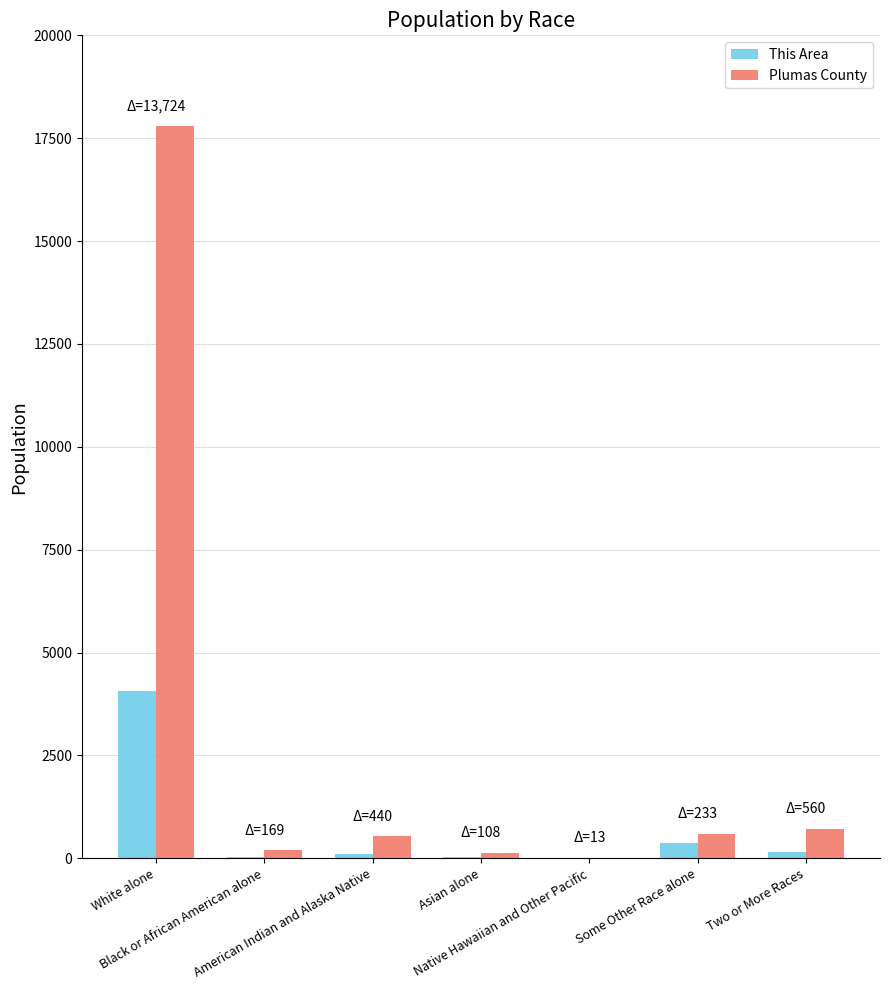

What is the sum of all This Area values?

4760